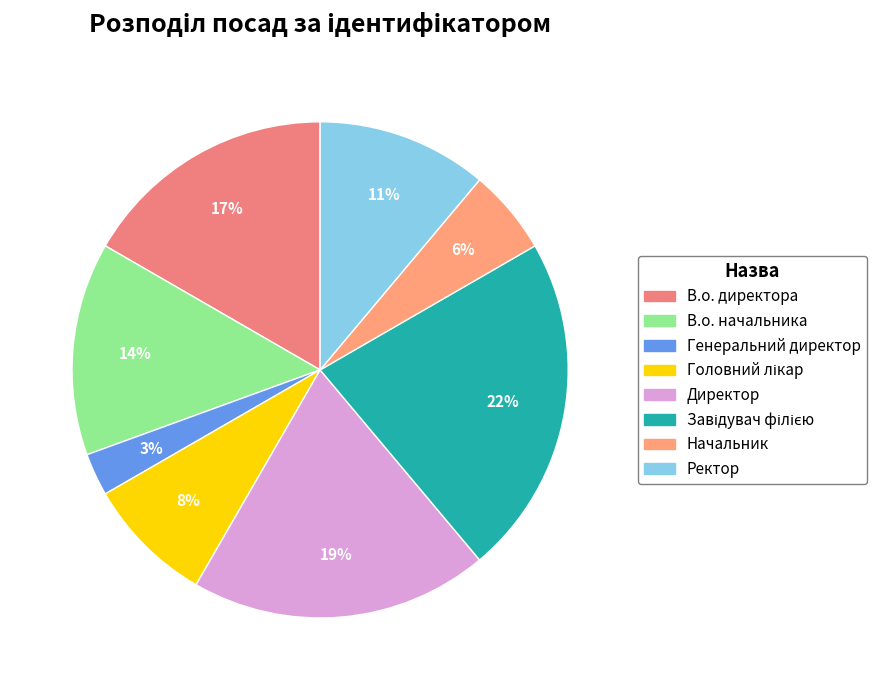

Is it true that Ректор is 11% of the pie?

True